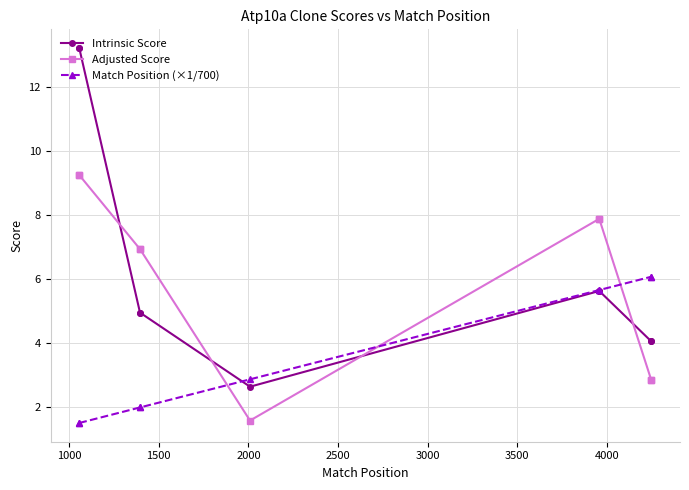

In Intrinsic Score, how many points are lower than both neighbors (excluding endpoints)?

1